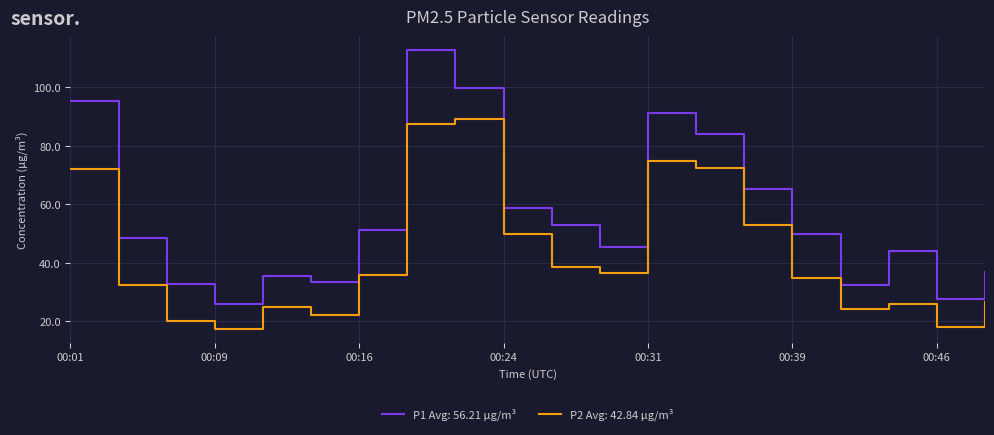

What is the minimum value shown in the chart?

17.5